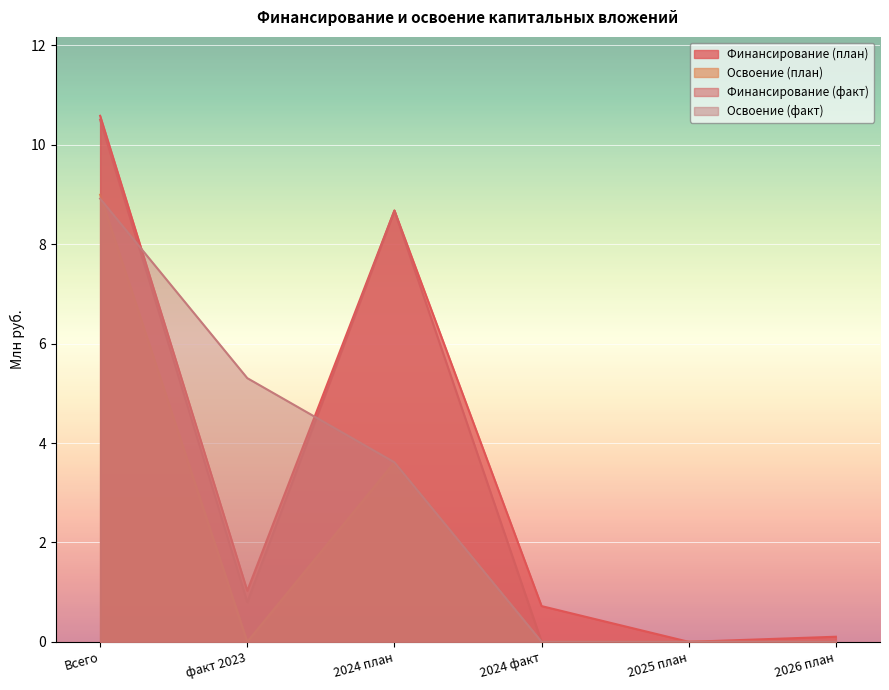

The value of Освоение (план) at Всего is 2.3. True or false?

False